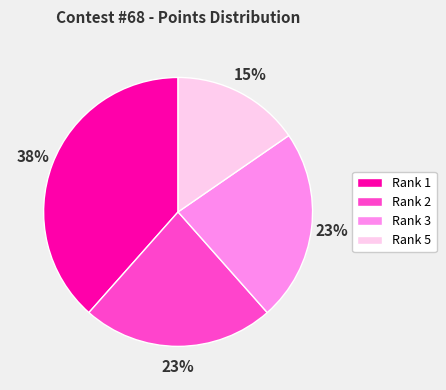

Which slice is the largest?

Rank 1